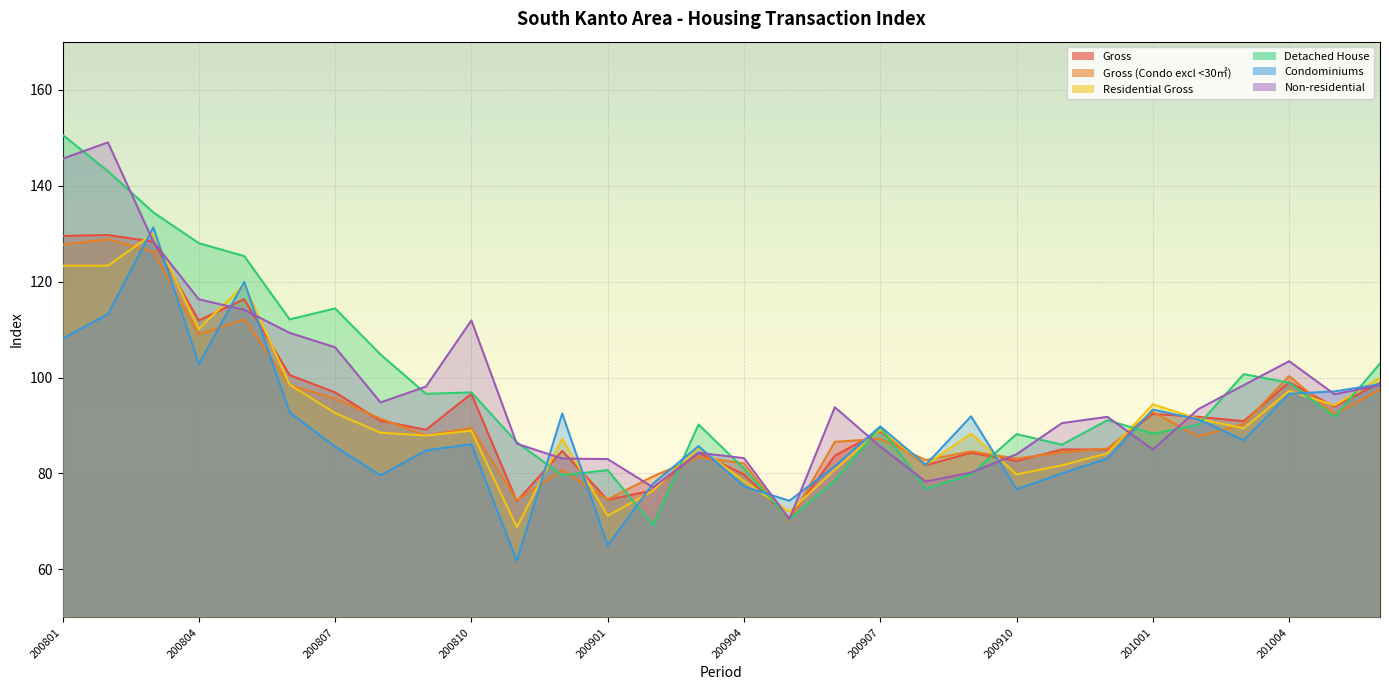

What is the maximum value shown in the chart?

150.6